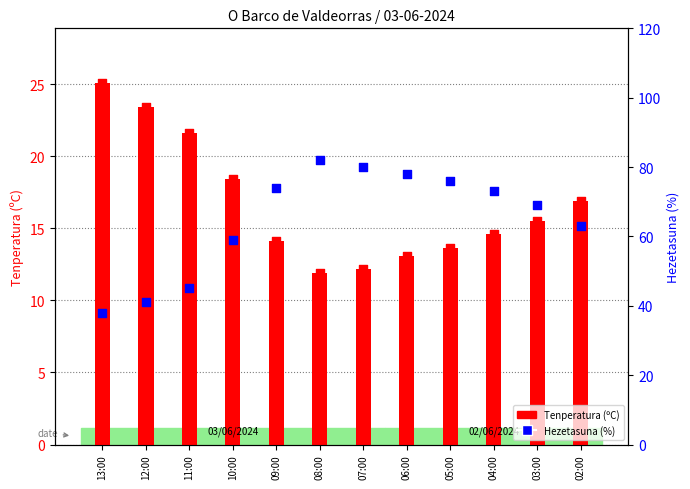

Which series has the largest total across all categories?

Hezetasuna (%)